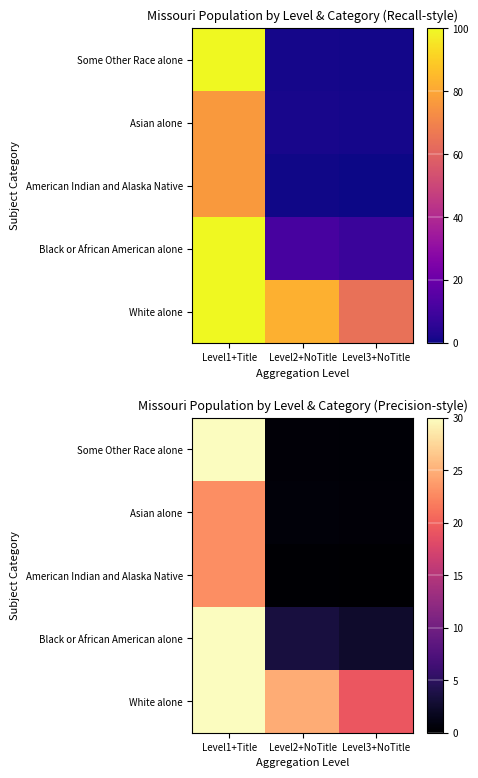

Which category has the highest value across all series?

Level1+Title